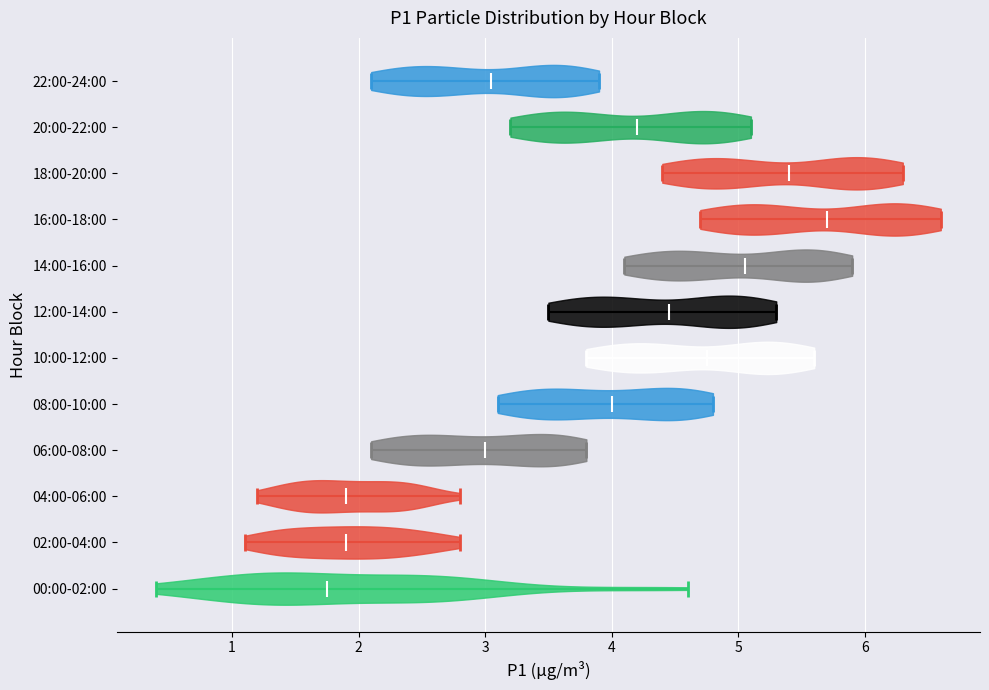

What is the highest point the violin for 18:00-20:00 reaches on the x-axis? The values are not printed on the chart, so give them approximately, as read against the axis.

6.3